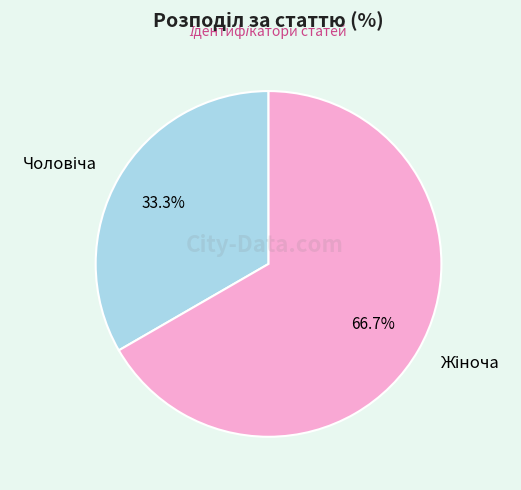

How many slices are in this pie chart?

2